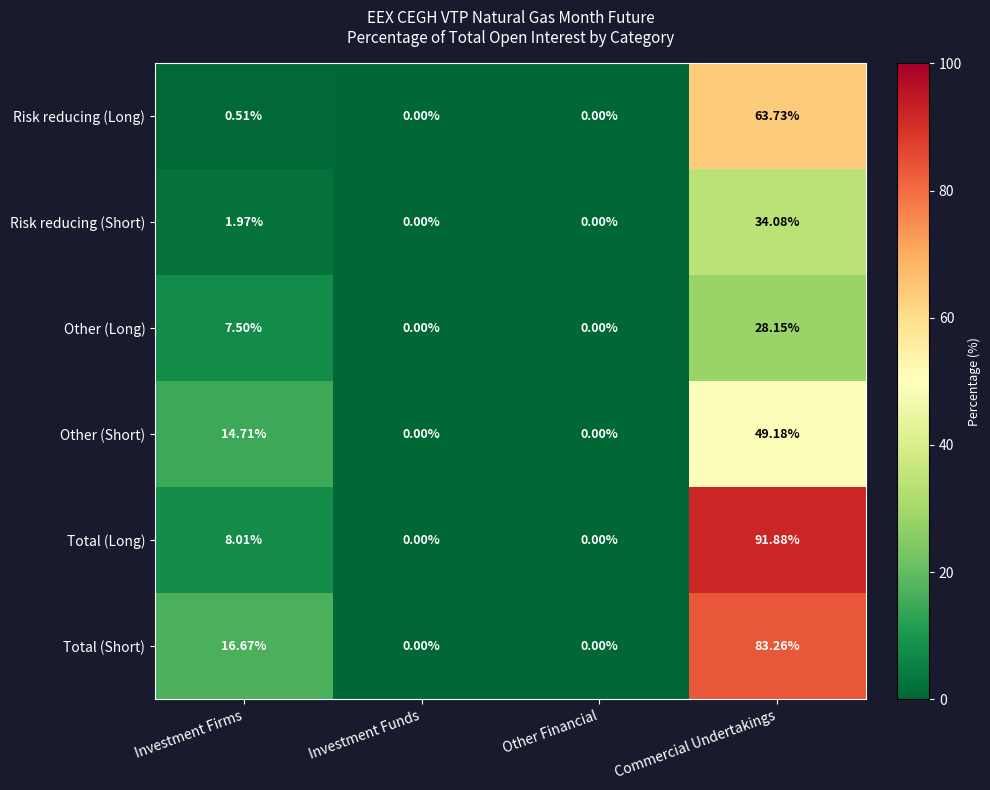

At how many categories does at least one series exceed 26?

1